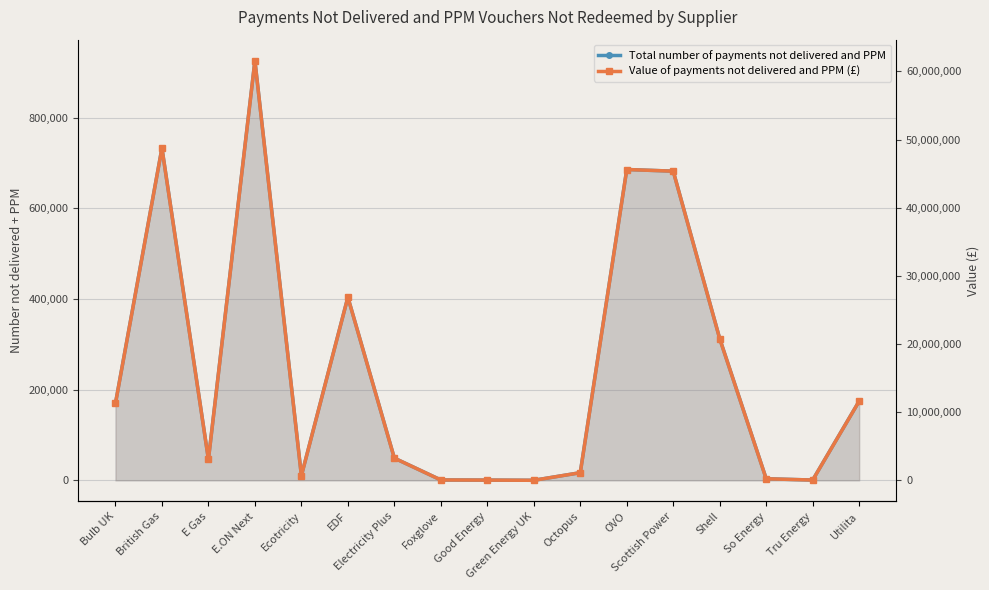

True or false: Total number of payments not delivered and PPM has more than 2 interior local peaks.

True